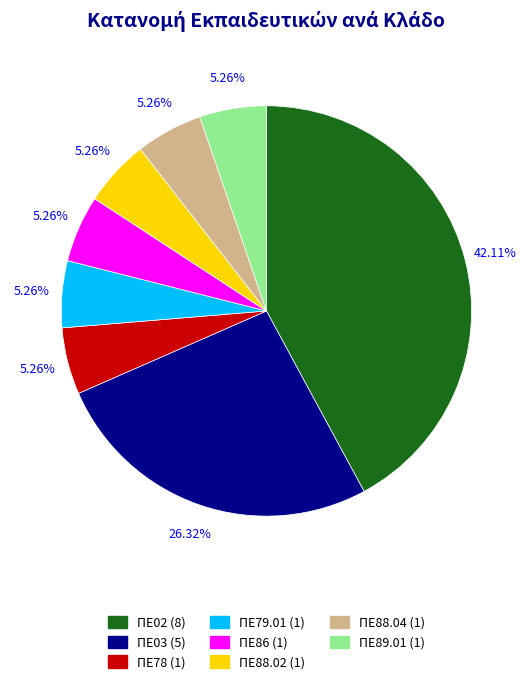

Combined, do ΠΕ89.01 and ΠΕ86 account for over 50%?

No